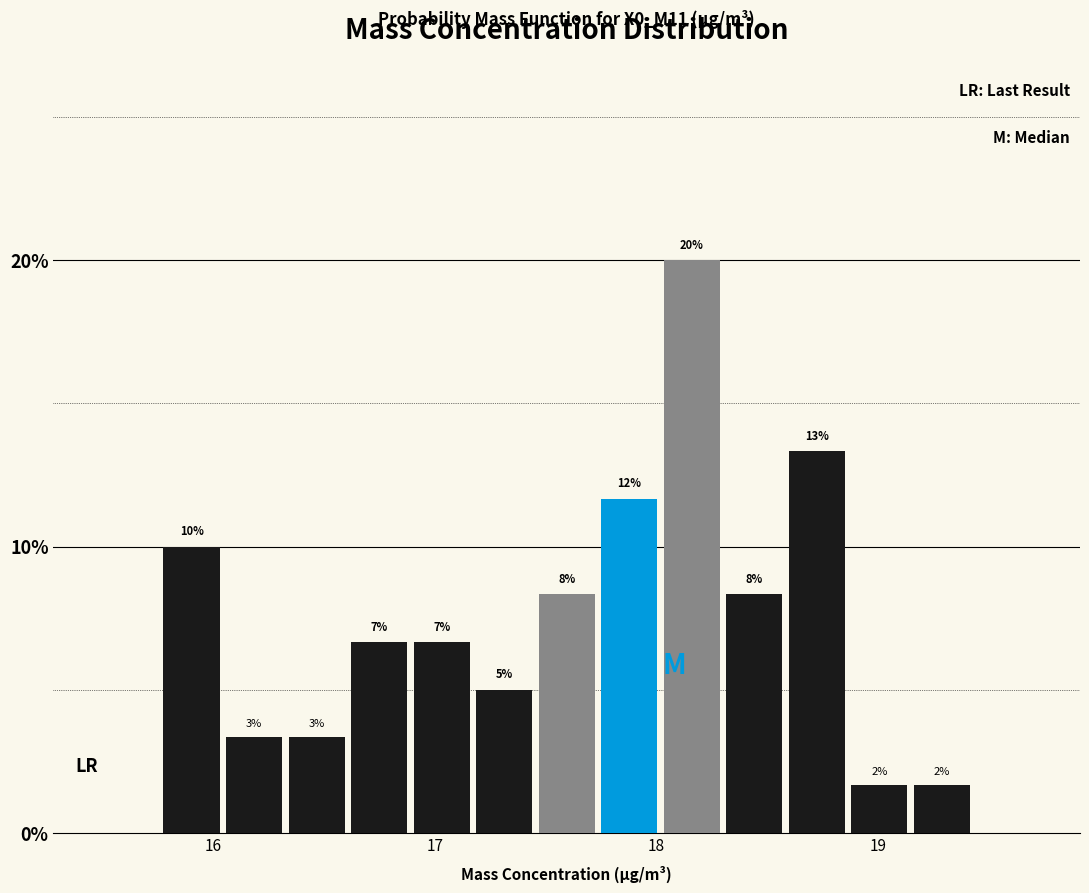

Around what value on the x-axis is the tallest bar? Give the approximate position of its centre, as read against the axis.

18.2